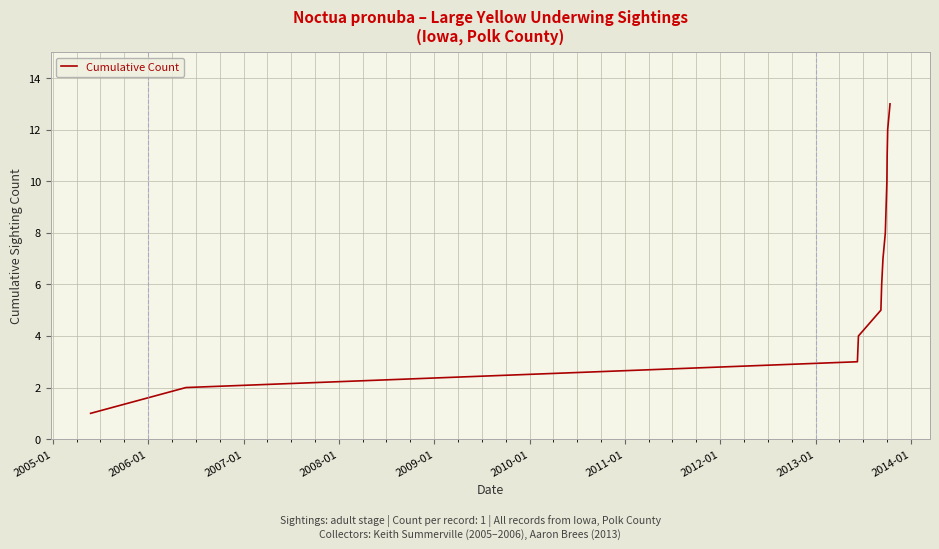

What is the greatest value displayed?

13